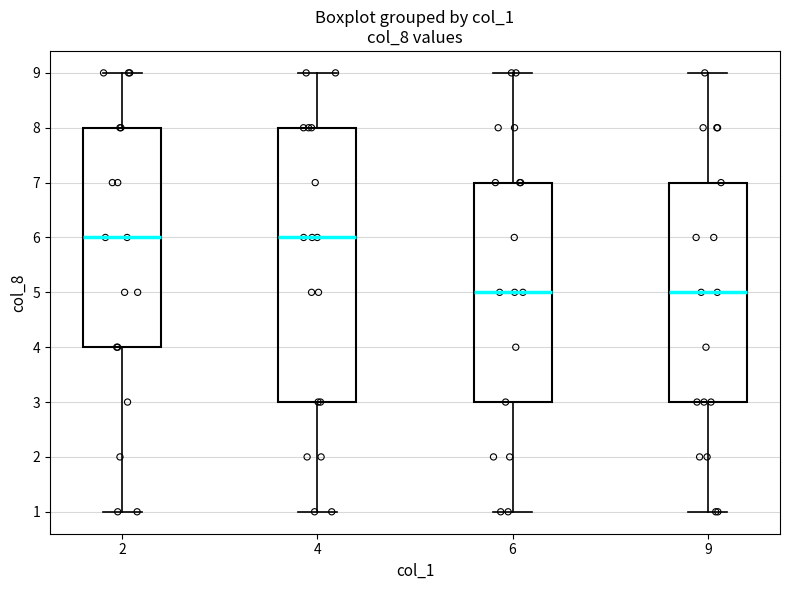

Where does the median line of the box at x = 9 sit on the y-axis? The values are not printed on the chart, so give them approximately, as read against the axis.

5